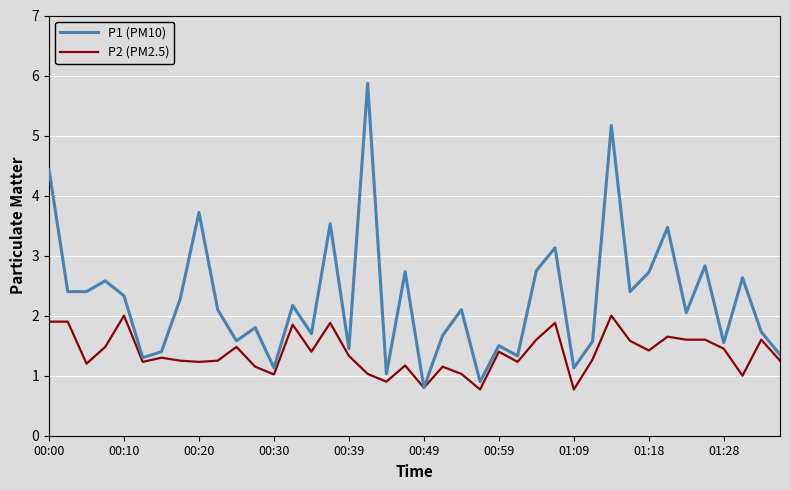

Which series has the largest range (max minus min)?

P1 (PM10)